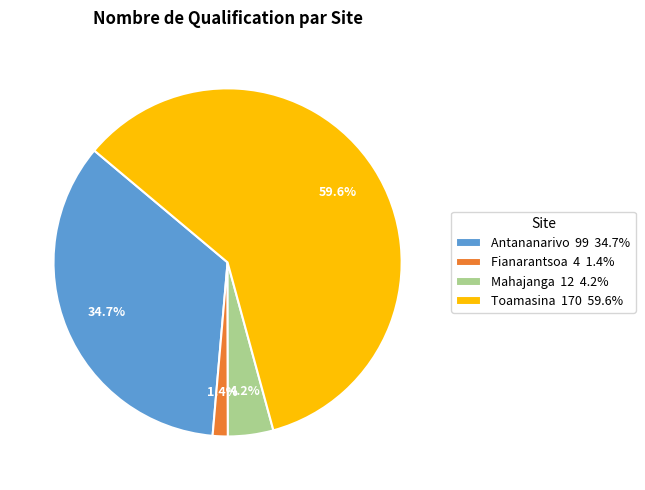

What percentage is the Toamasina slice, to the nearest percent?

60%